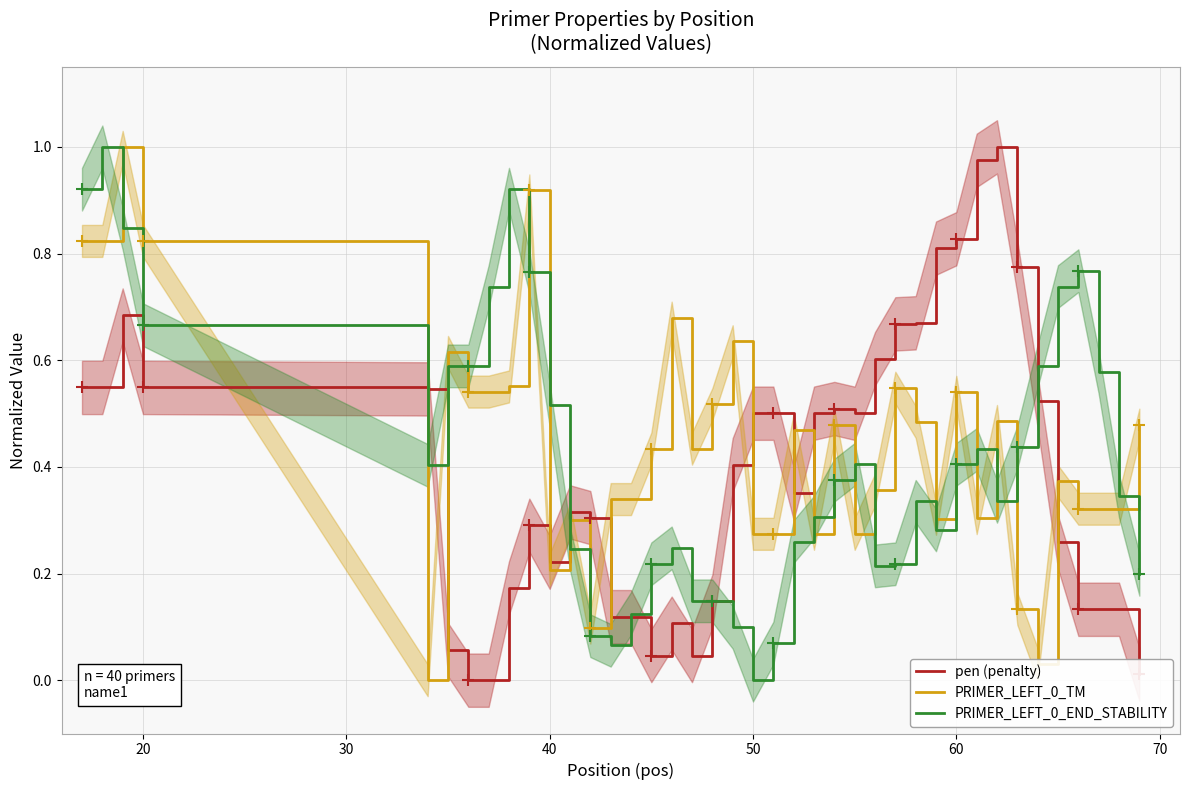

What are all the series names shown in the legend?

pen (penalty), PRIMER_LEFT_0_TM, PRIMER_LEFT_0_END_STABILITY